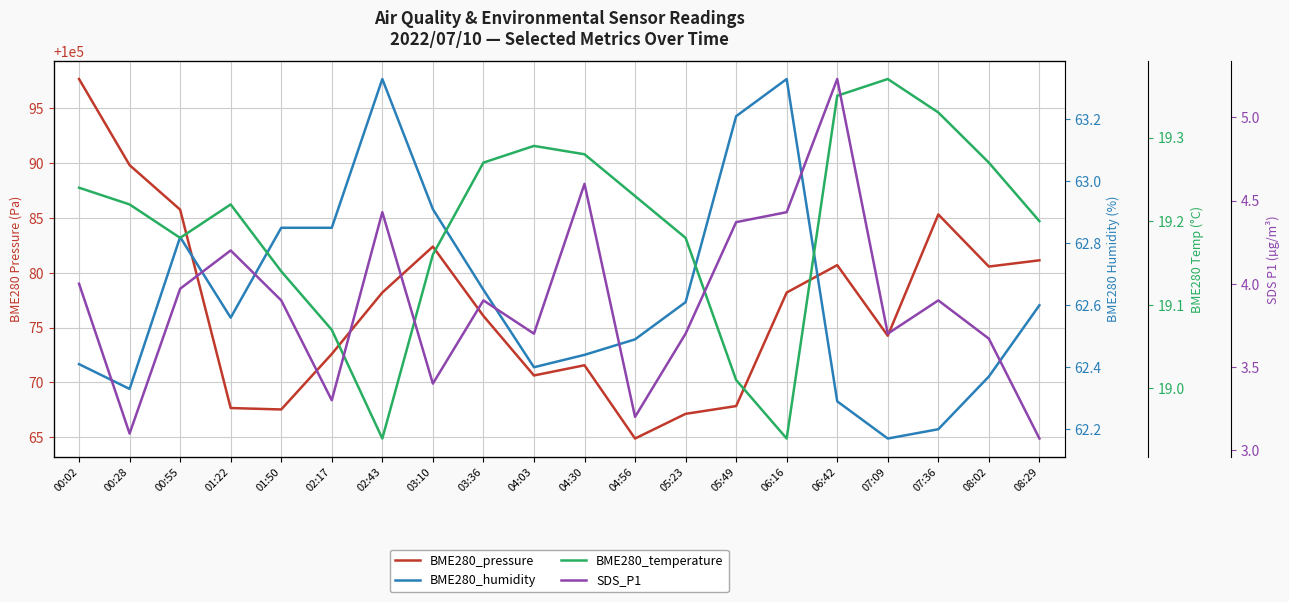

What position from the right is 06:16?

6